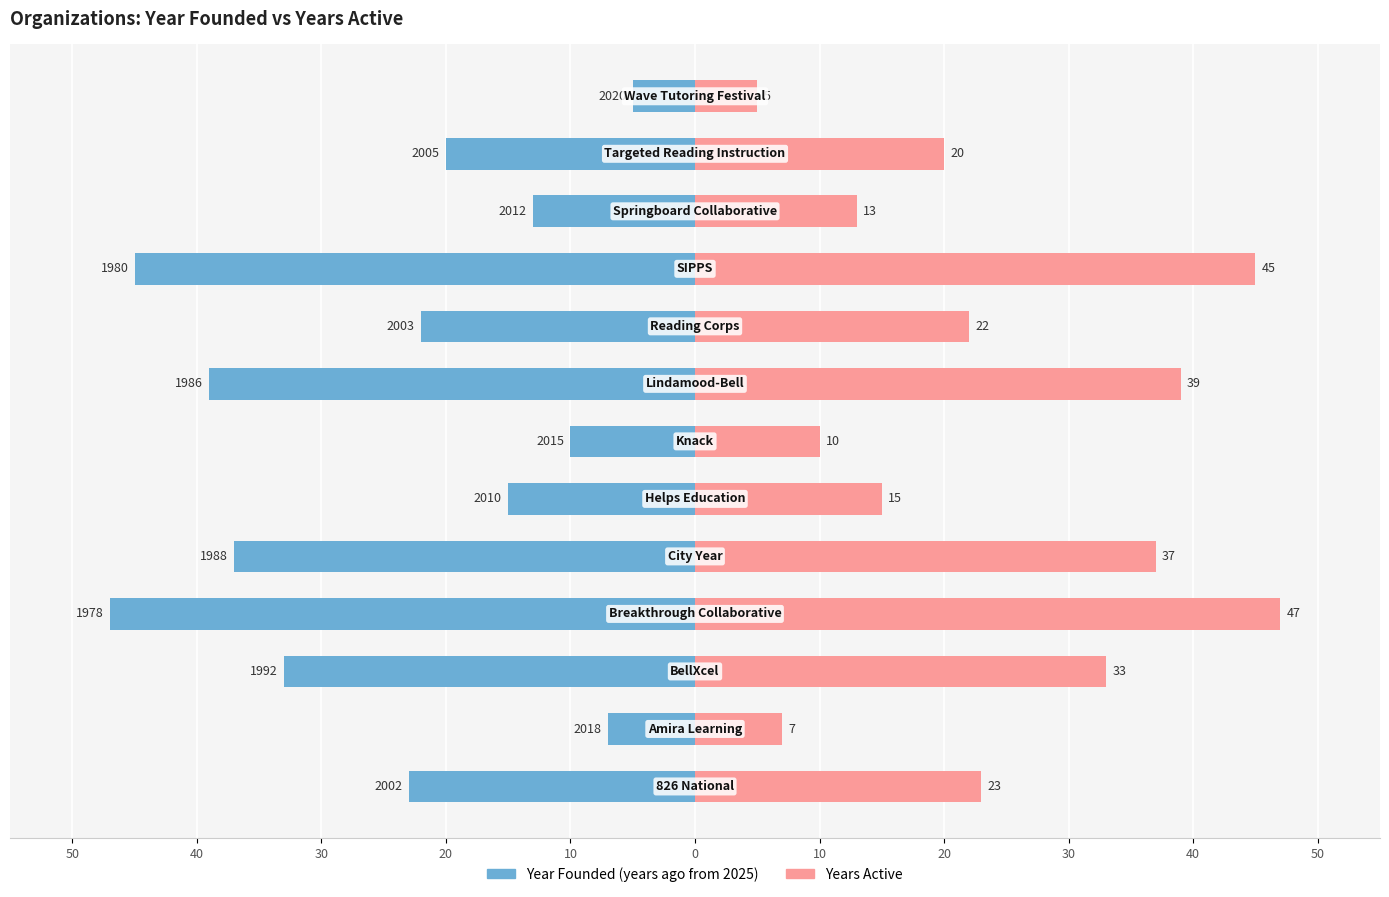

The Year Founded (years ago) series shows -33 at 11. True or false?

False